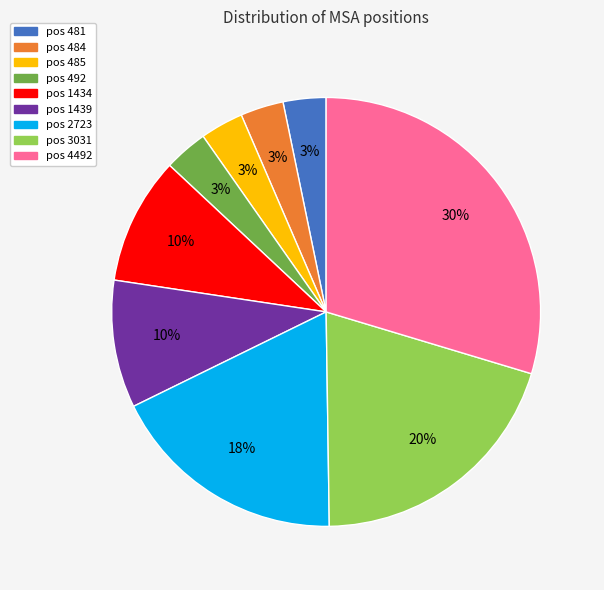

To the nearest percent, what is the average slice percentage?

11%